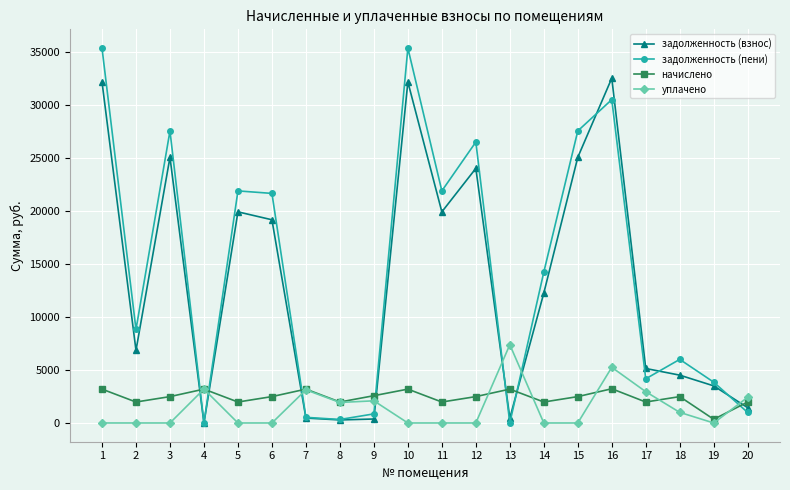

What is the maximum value shown in the chart?

35370.9